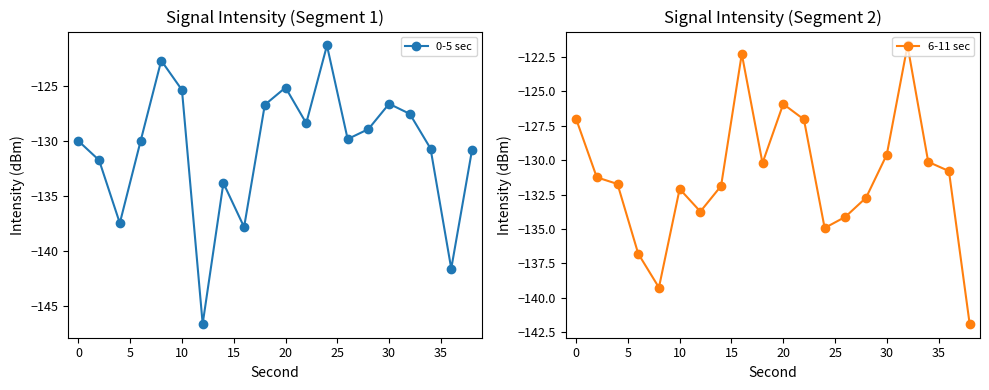

How many data points in 0-5 sec are less than -129?

11